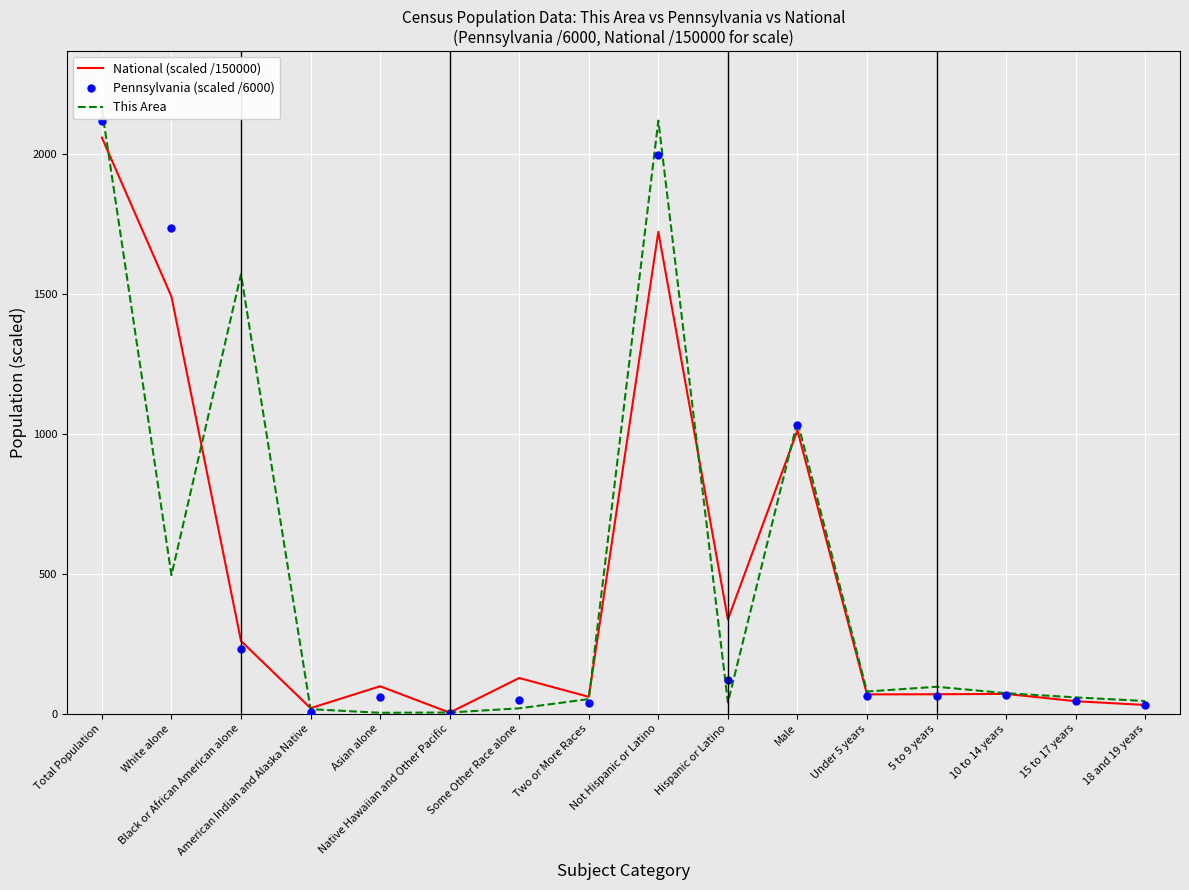

Does the chart display data point markers on the line(s)?

No